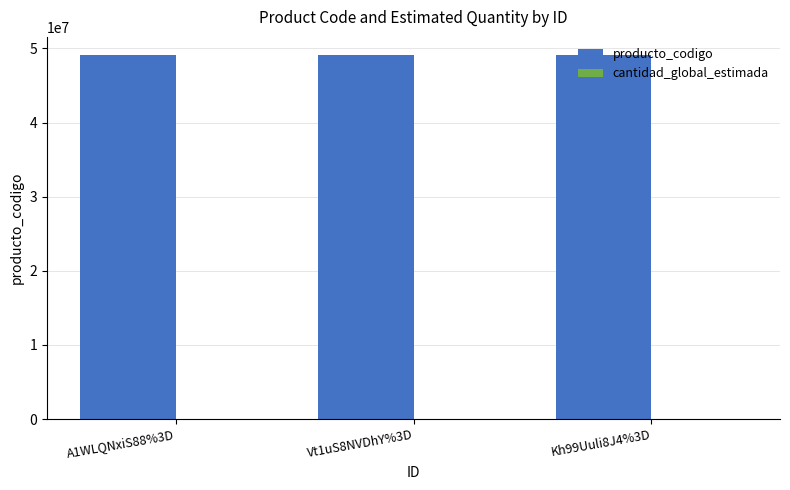

The value of producto_codigo at A1WLQNxiS88%3D is 49101701. True or false?

True